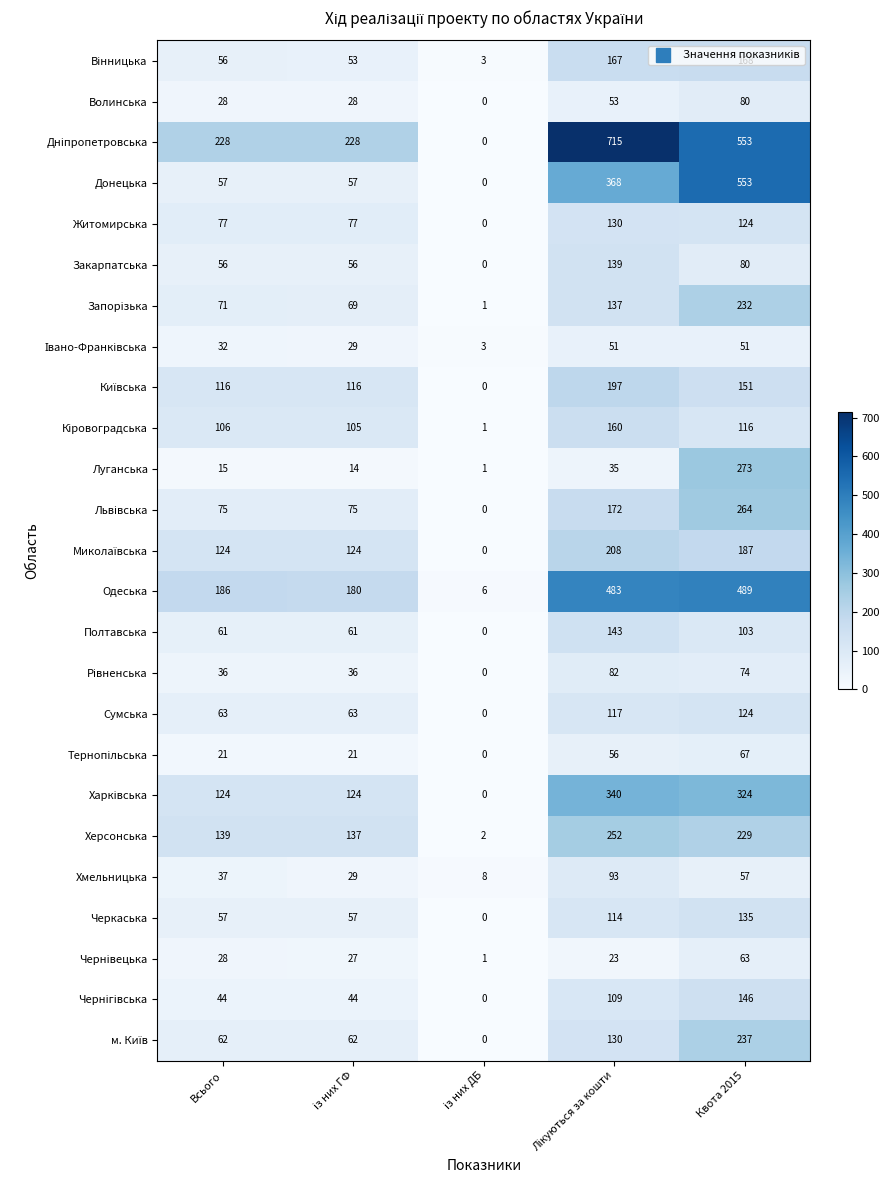

What is the difference between the maximum and minimum values in the Полтавська series?

143